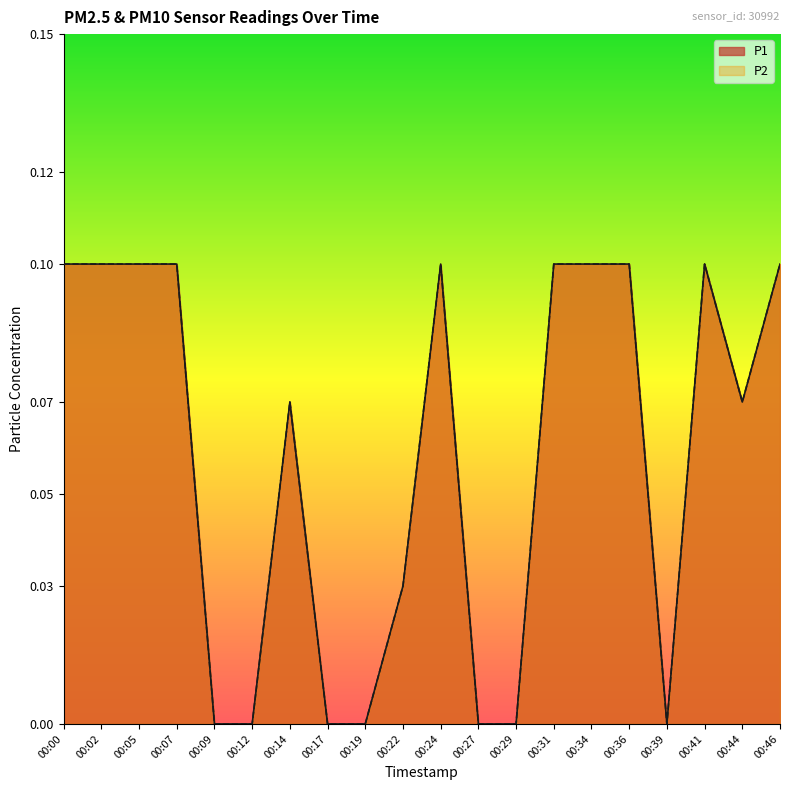

The value of P1 at 00:00 is 0.1. True or false?

True